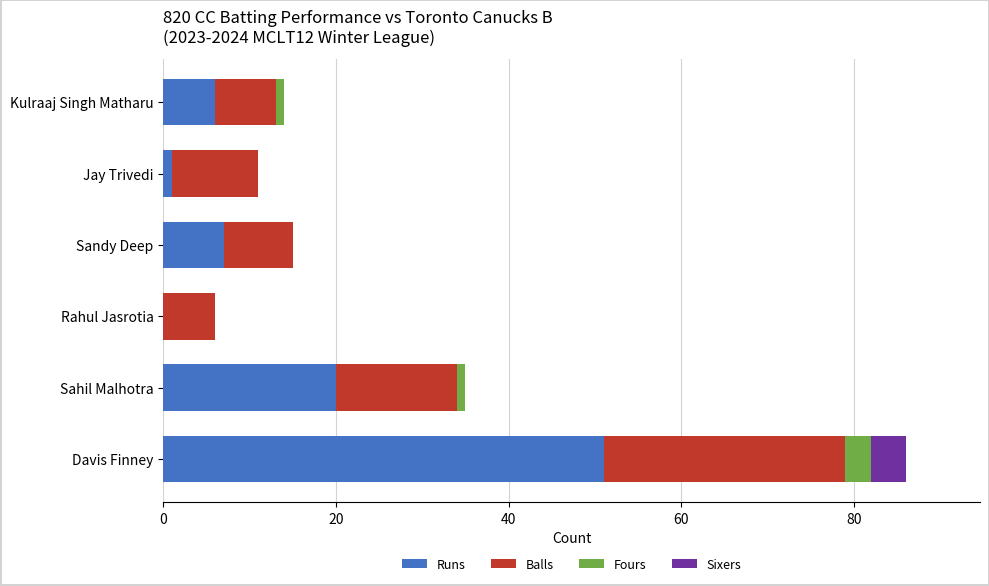

Which category has the highest value in the Runs series?

Davis Finney